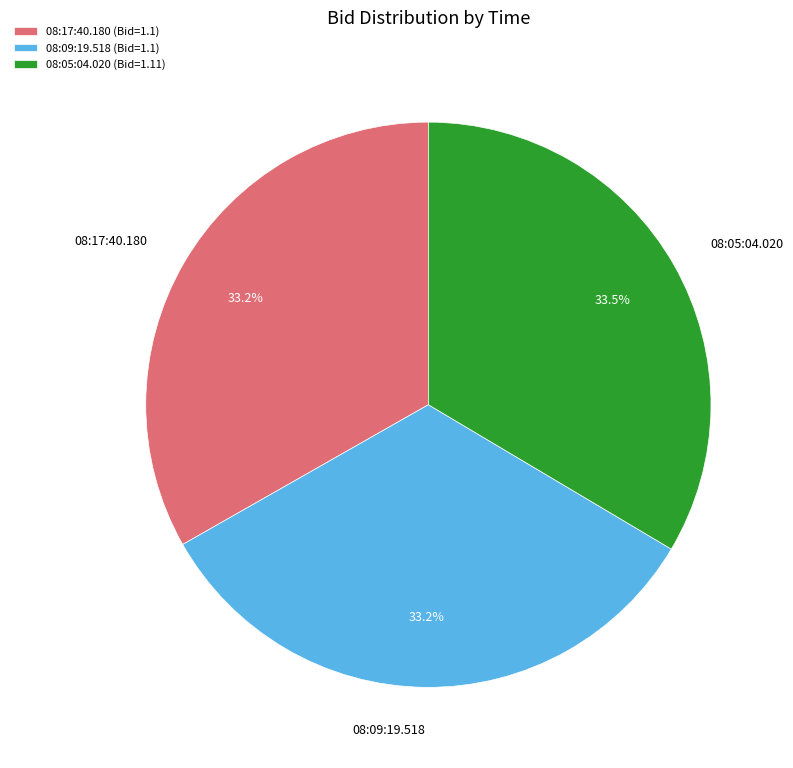

Count the number of slices in the pie.

3